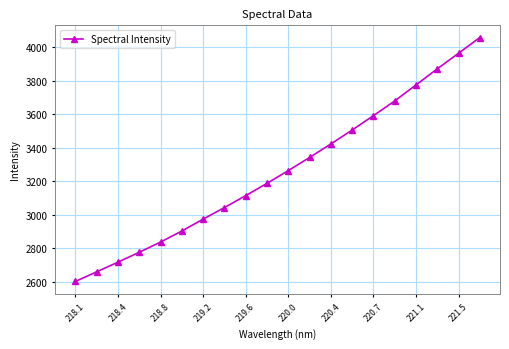

What is the average value?

3264.3